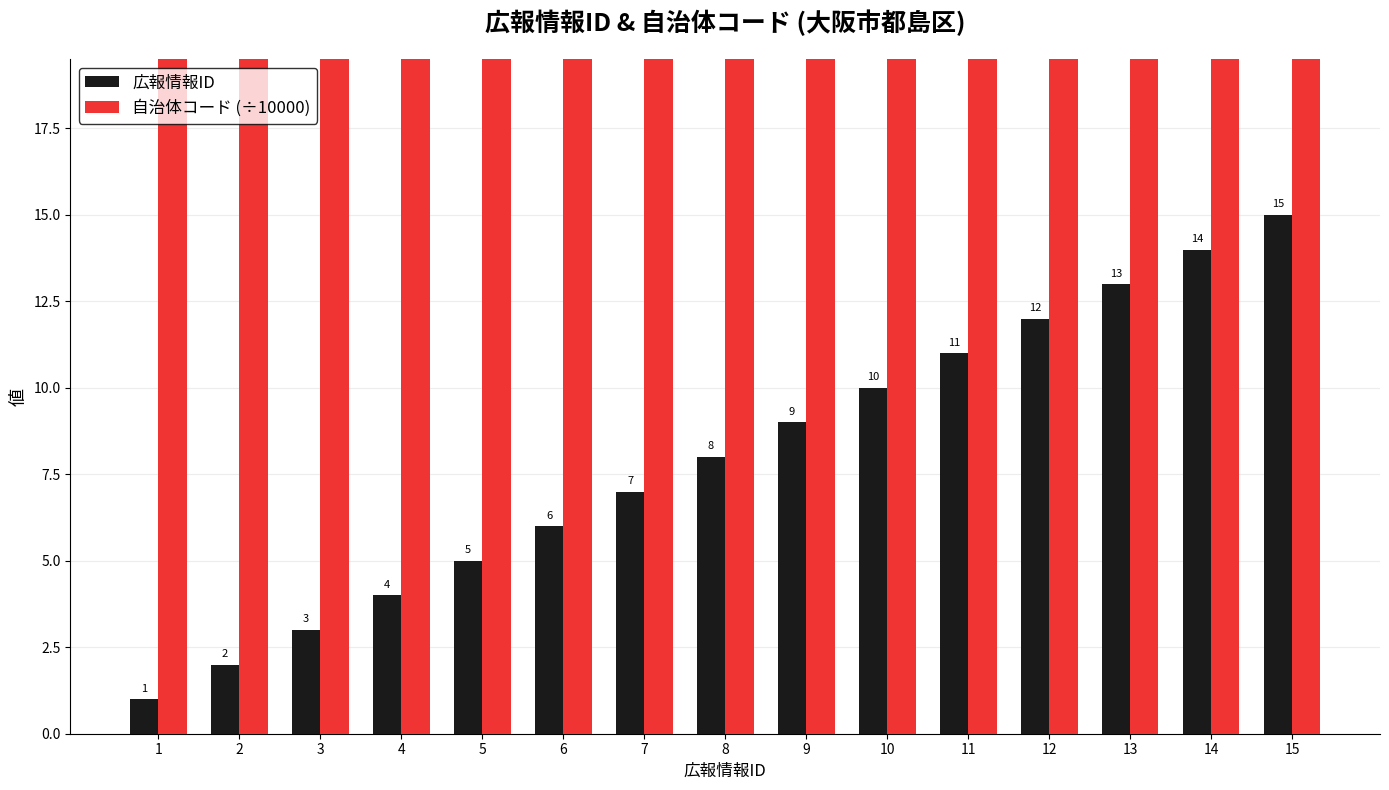

Where is 広報情報ID nearest to the value 8?

8